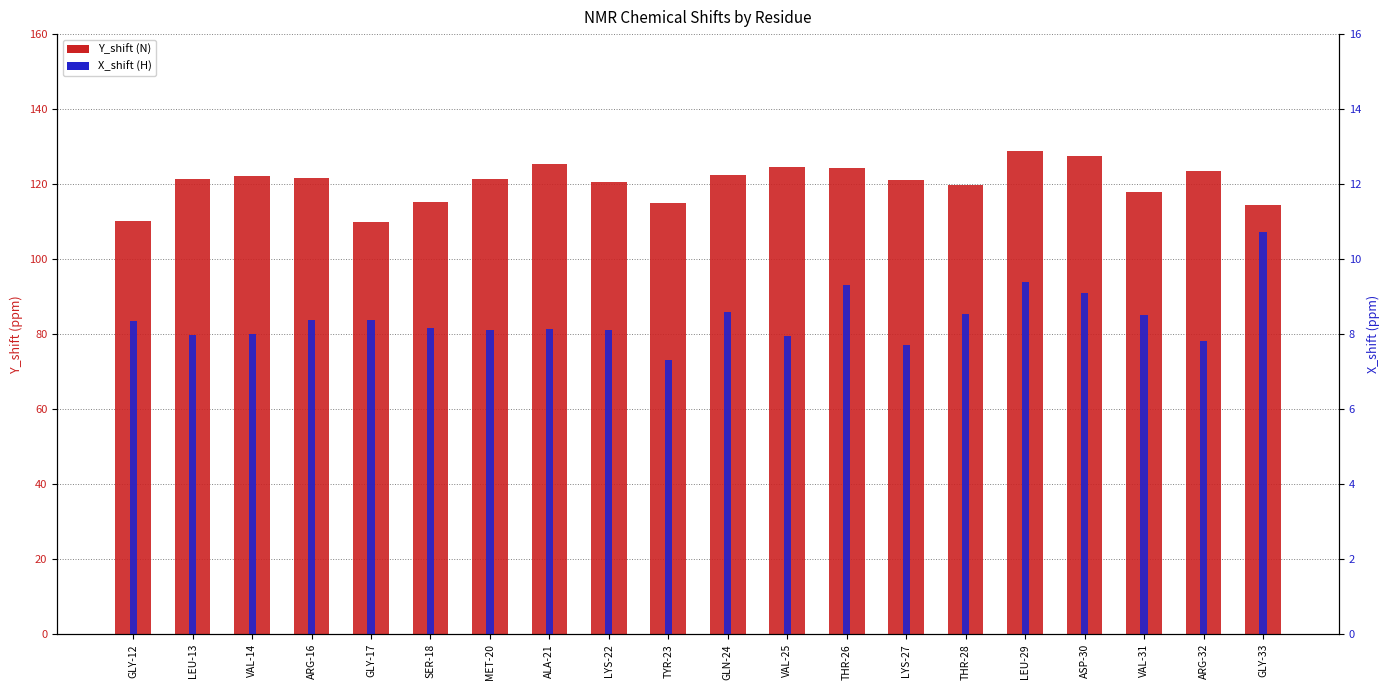

Read the Y_shift (N) value at SER-18.

115.3